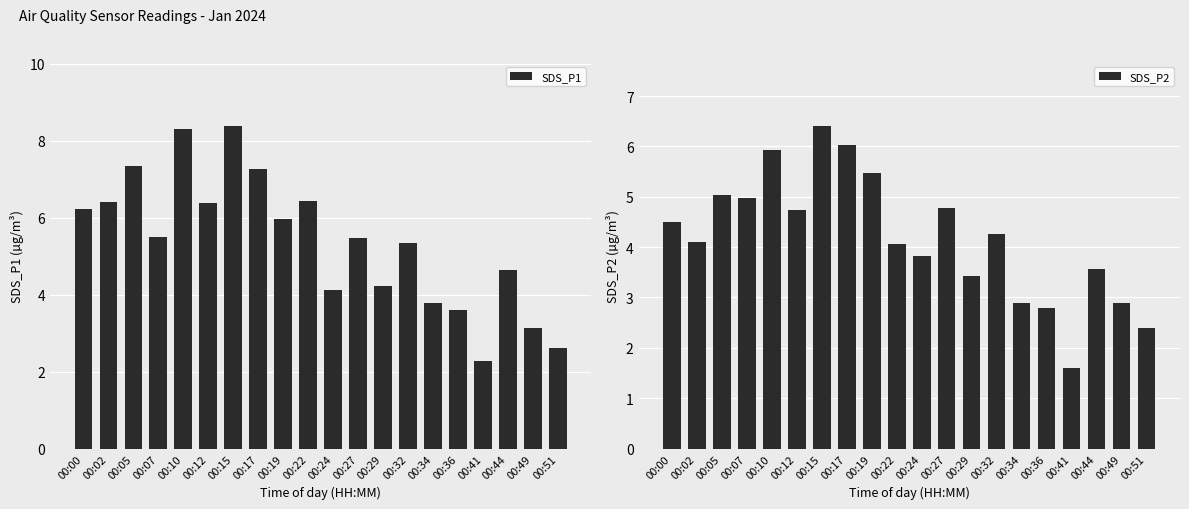

Which series has the widest spread of values?

SDS_P1